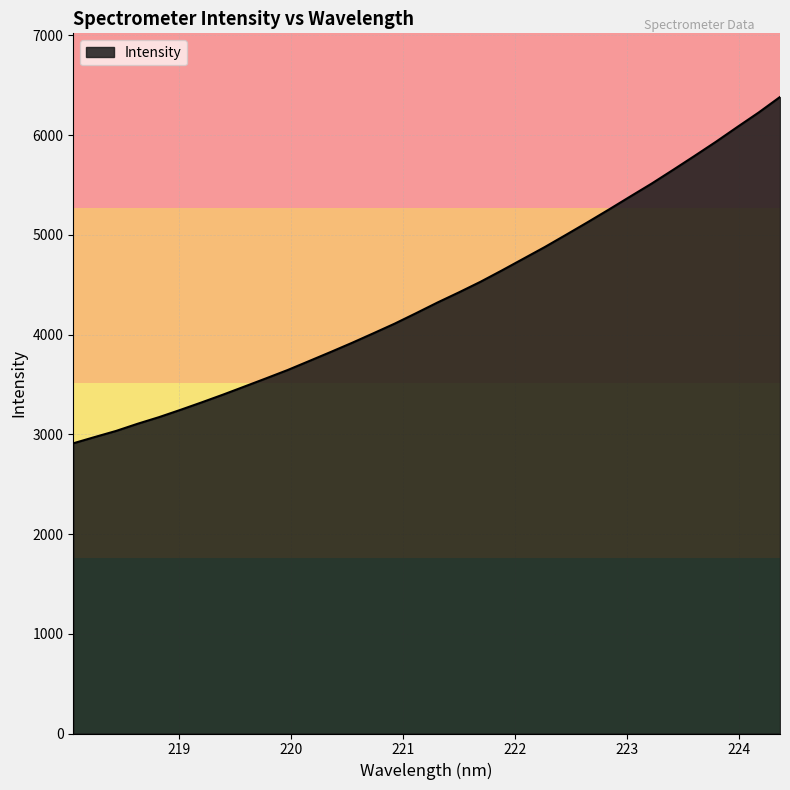

What is the average value?

4398.1